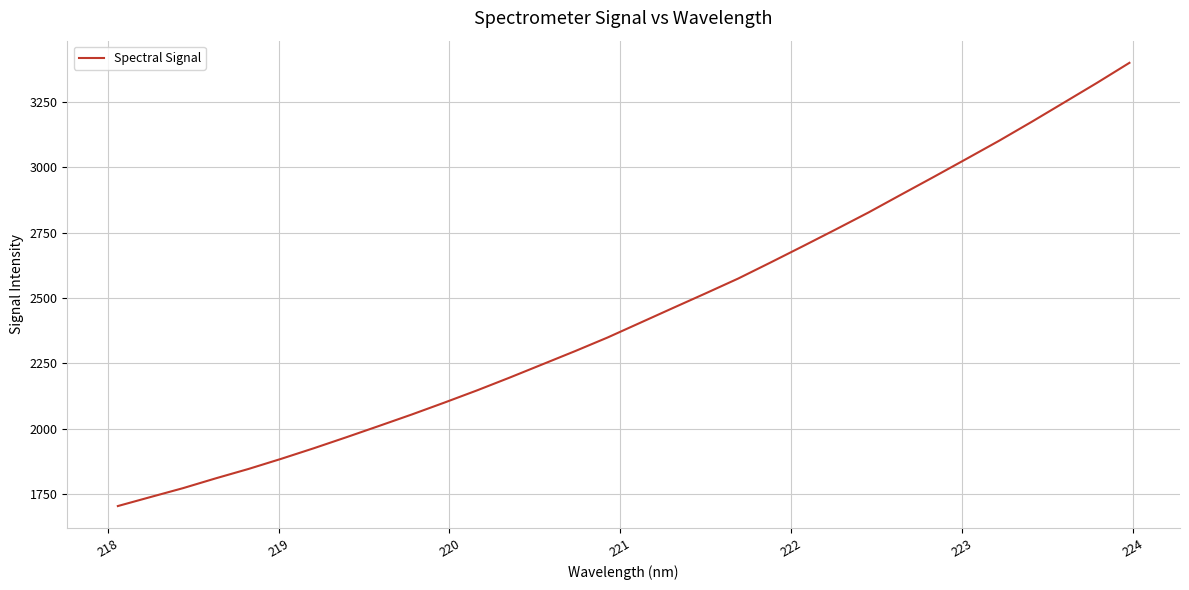

Reading left to right, transcribe all the data shown in this chart.

1704.2	1738.7	1772.9	1810.4	1846.2	1884.9	1925.4	1967.7	2010.9	2054.6	2100.2	2146.9	2195.9	2246.4	2297.0	2349.3	2405.7	2462.0	2518.0	2574.7	2636.7	2699.6	2763.2	2827.9	2896.2	2963.9	3032.7	3102.0	3174.4	3248.8	3323.3	3400.3